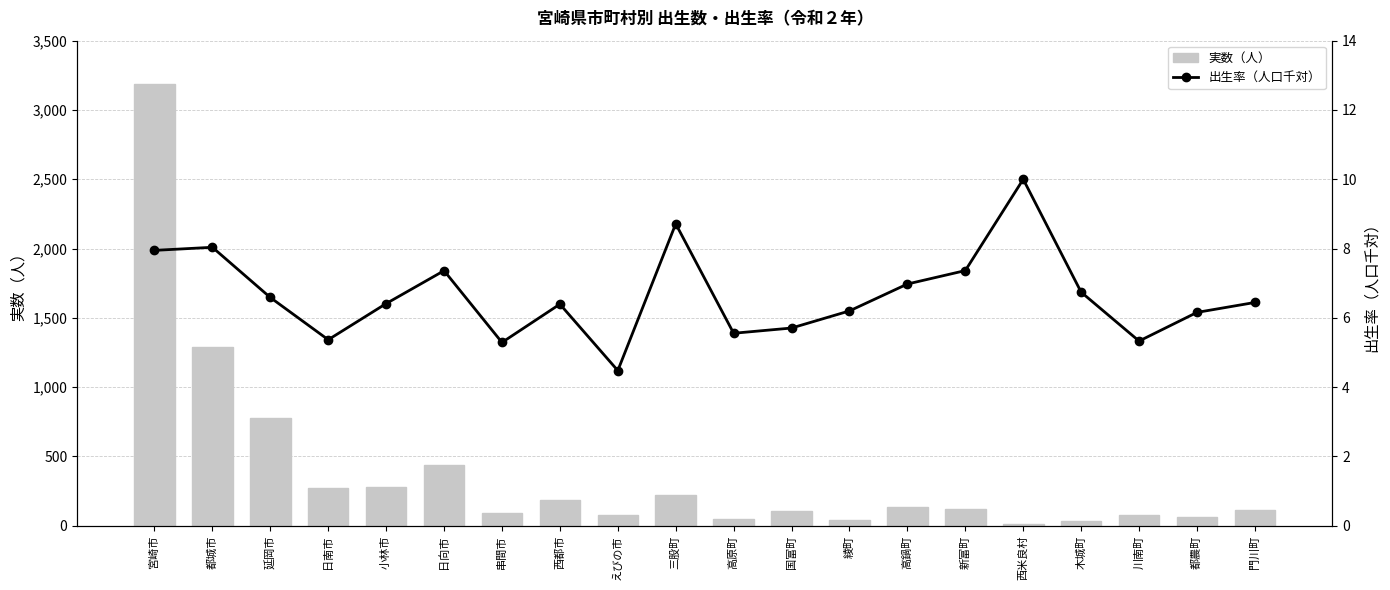

Which category has the lowest value in the 実数（人） series?

西米良村